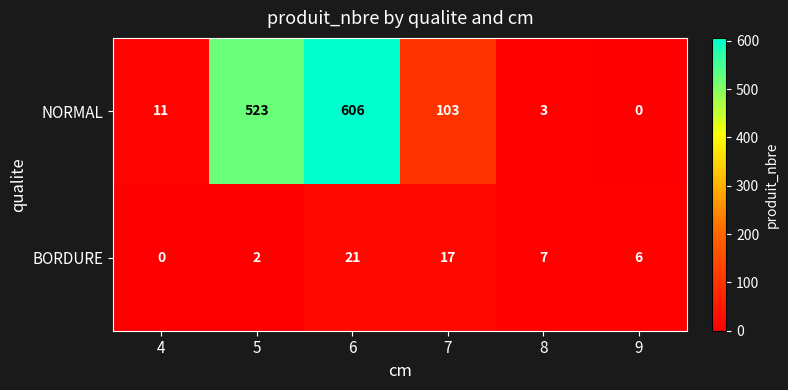

What is the difference between the NORMAL values at 6 and 7?

503